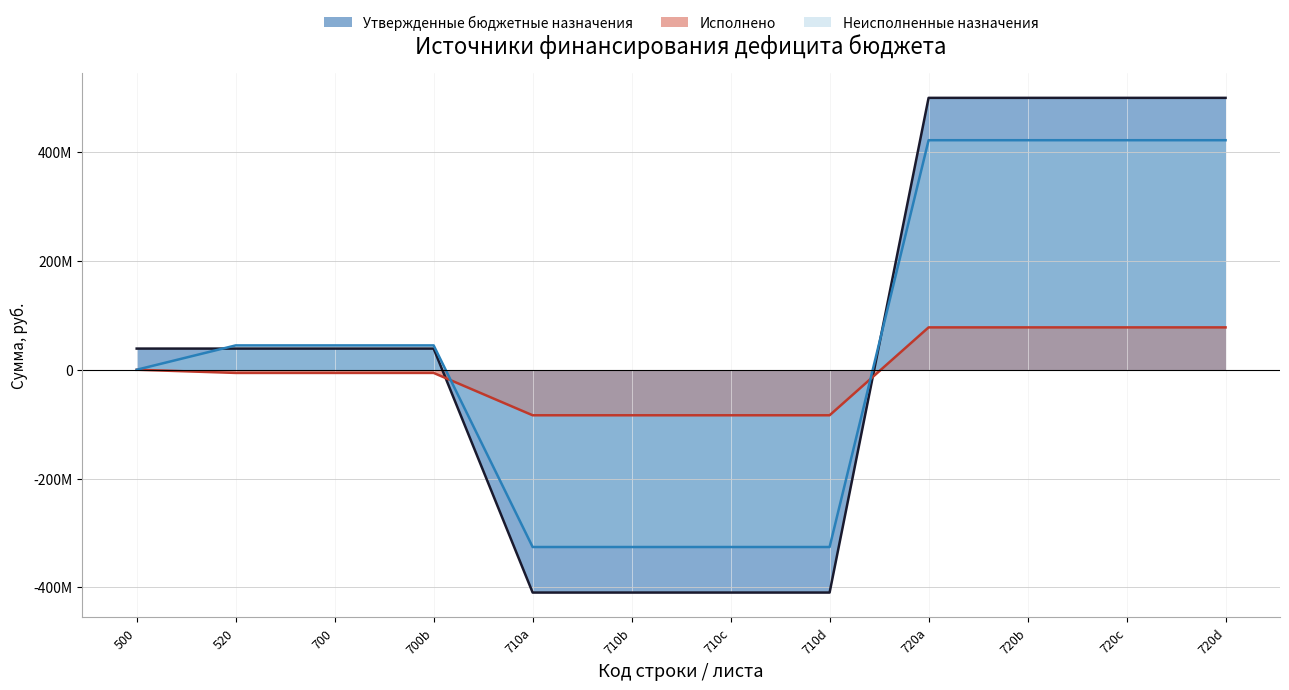

Which series has the largest range (max minus min)?

Утвержденные бюджетные назначения